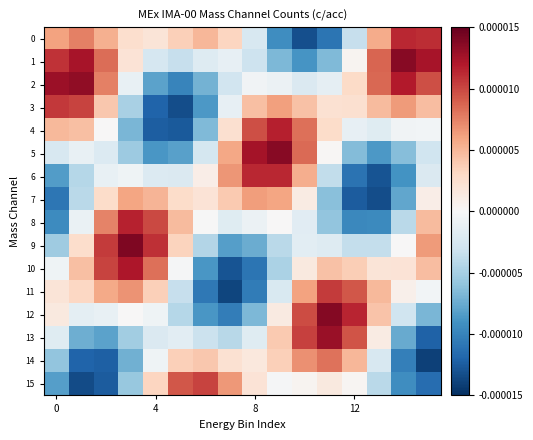

At which category is the sum across all series the highest?

10